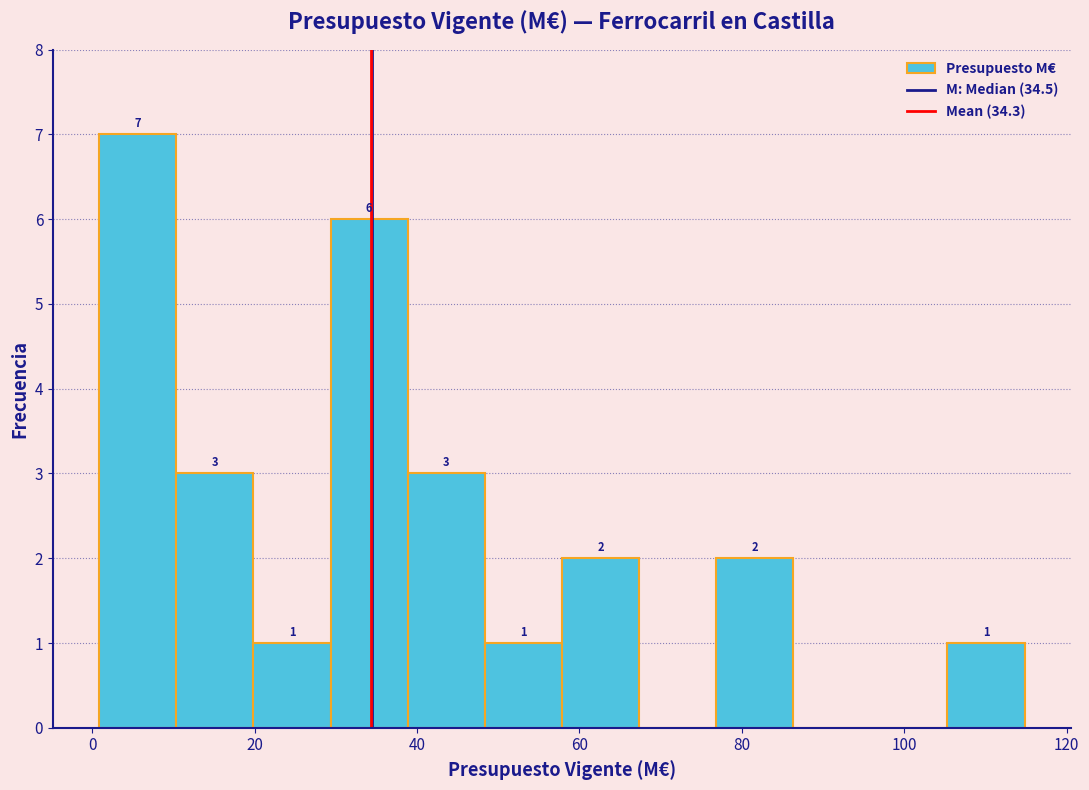

Over which range of the x-axis is the bar tallest?

0 to 10